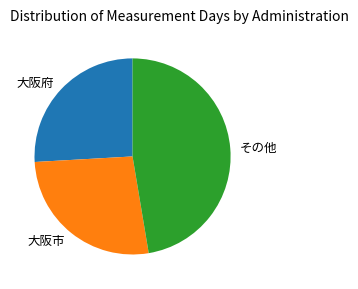

Do 大阪市 and 大阪府 together represent more than half of the pie?

Yes